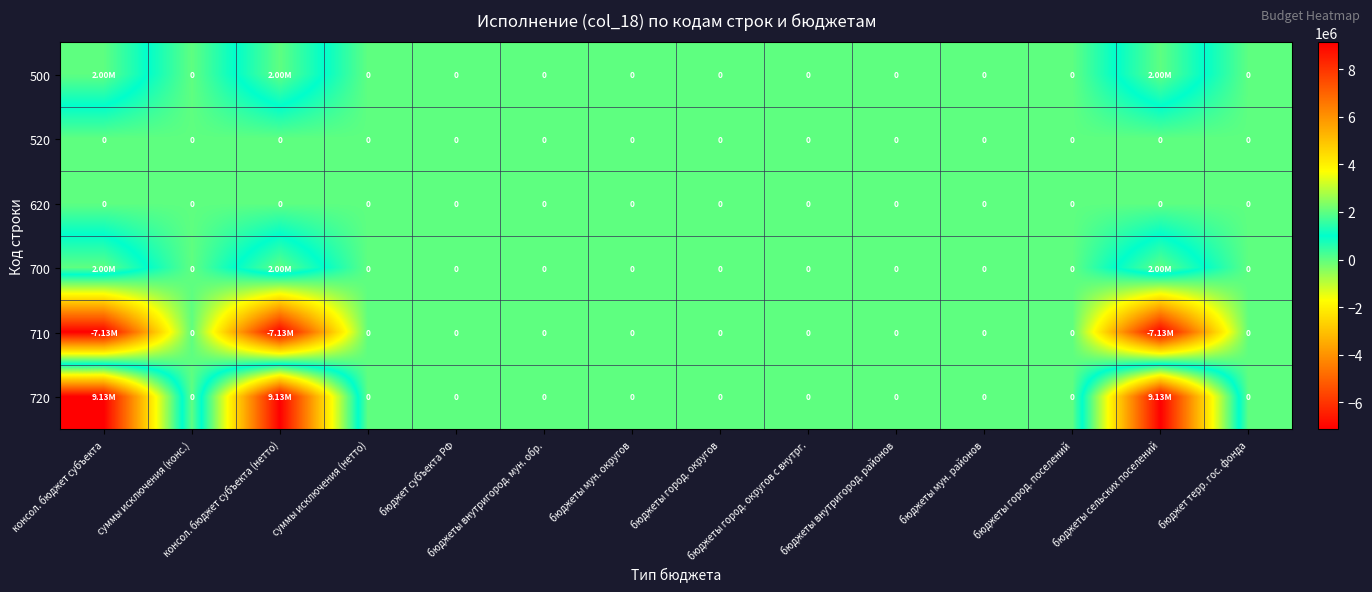

What is the lowest value of the 710 series?

-7127965.5